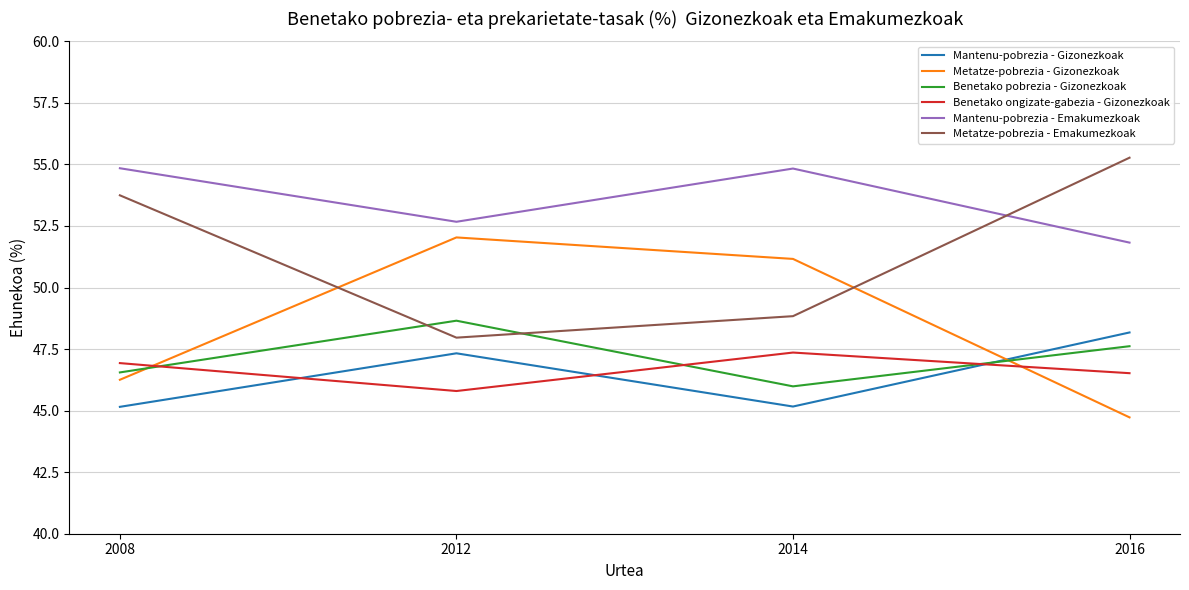

At which label does Metatze-pobrezia - Gizonezkoak first exceed 51?

2012